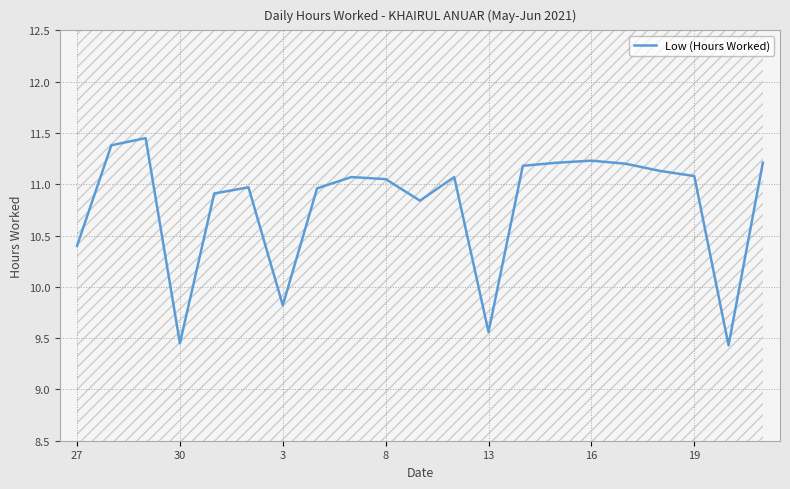

Is it true that Low (Hours Worked) equals 15.6 at 30?

False